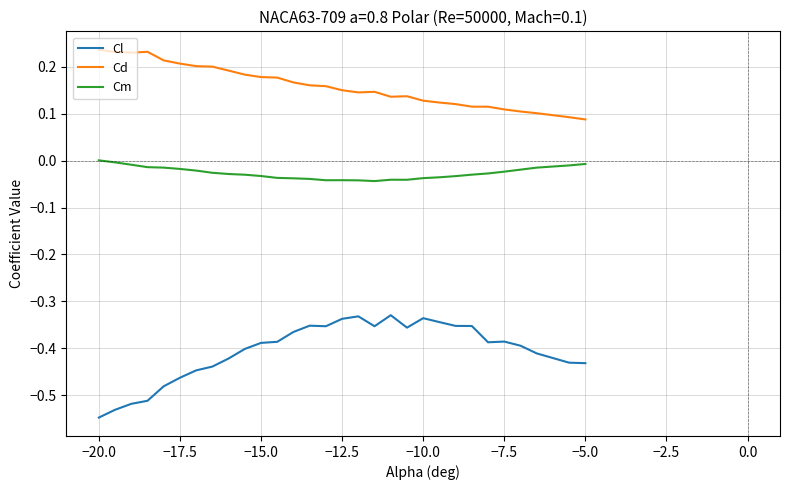

Which series has the largest total across all categories?

Cd